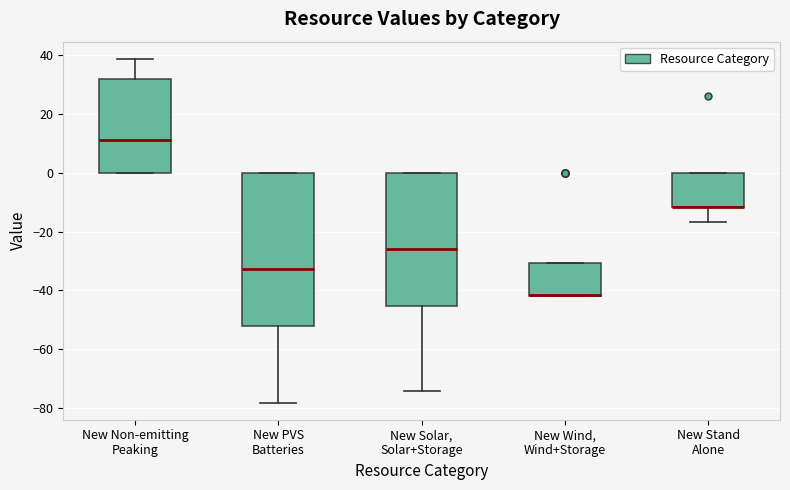

Comparing the boxes themselves (not the whiskers), which one is the tallest?

New PVS Batteries